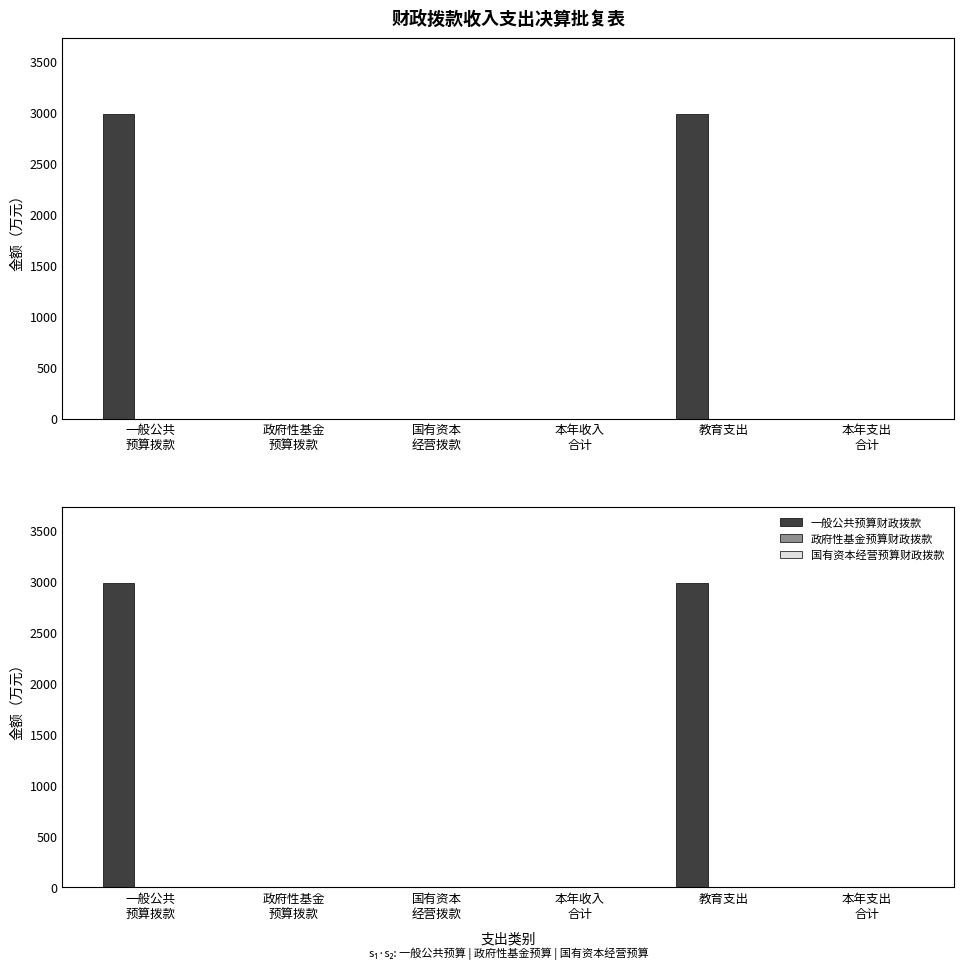

What position from the right is 本年支出
合计?

1